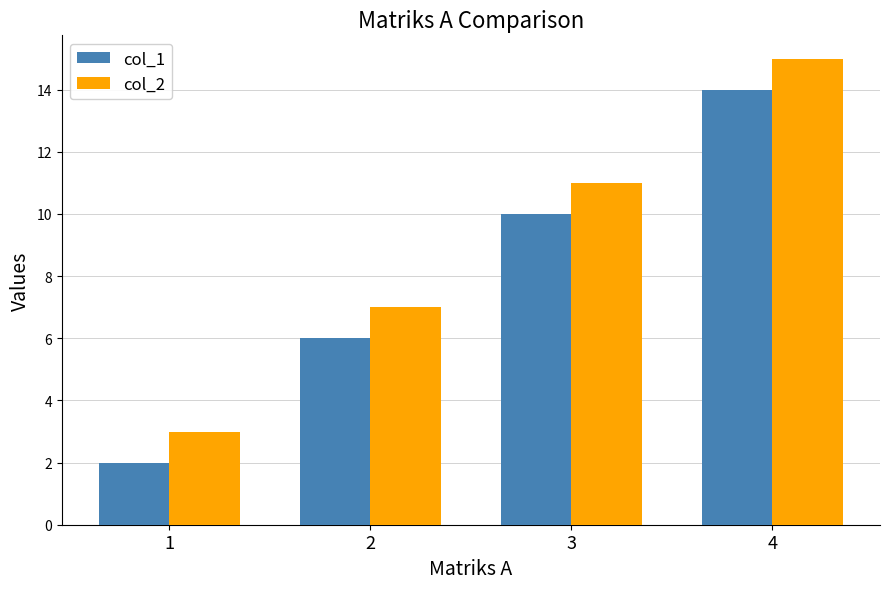

What is the minimum value shown in the chart?

2